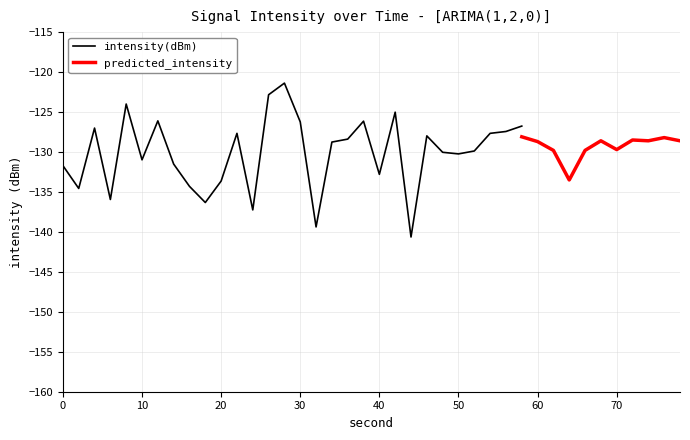

Where is intensity(dBm) nearest to the value -136?

3